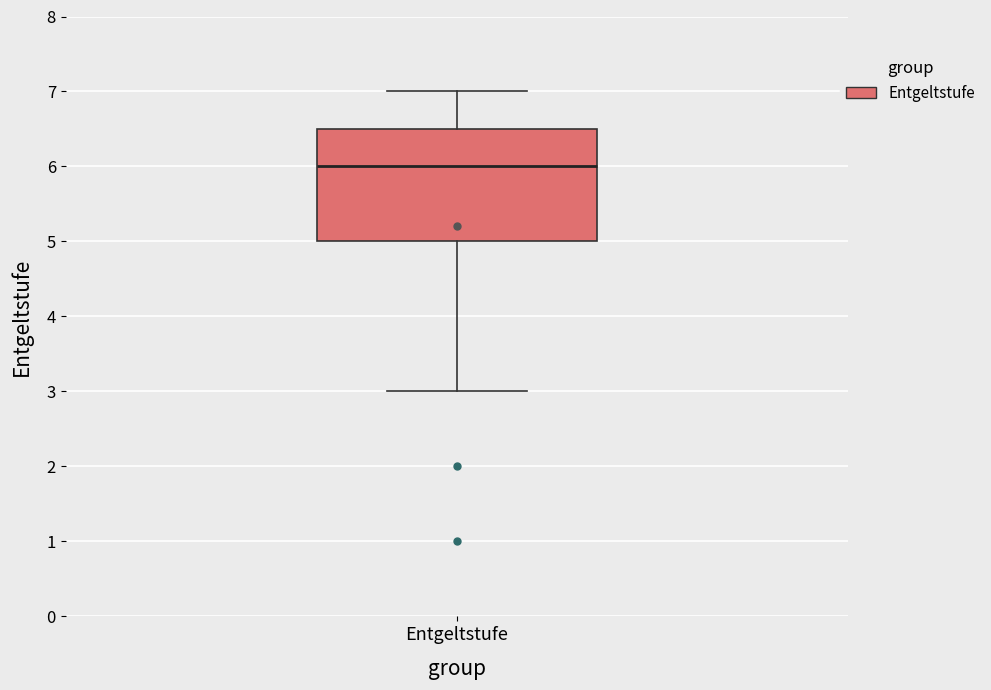

Where does the lower whisker of the box for Entgeltstufe end on the y-axis? The values are not printed on the chart, so give them approximately, as read against the axis.

3.0